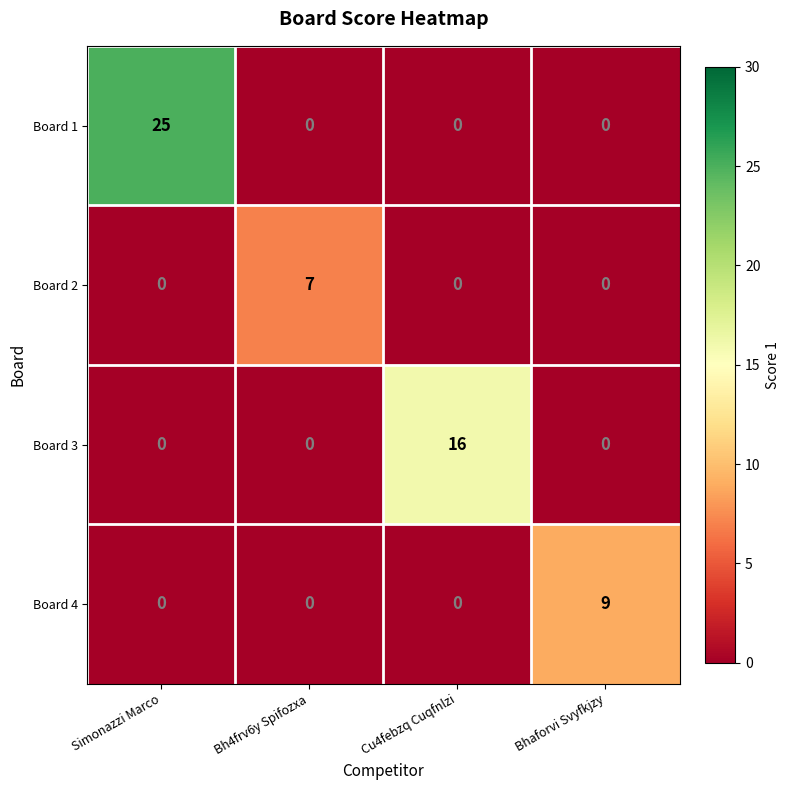

True or false: Board 1 has a value of 10 at Bhaforvi Svyfkjzy.

False